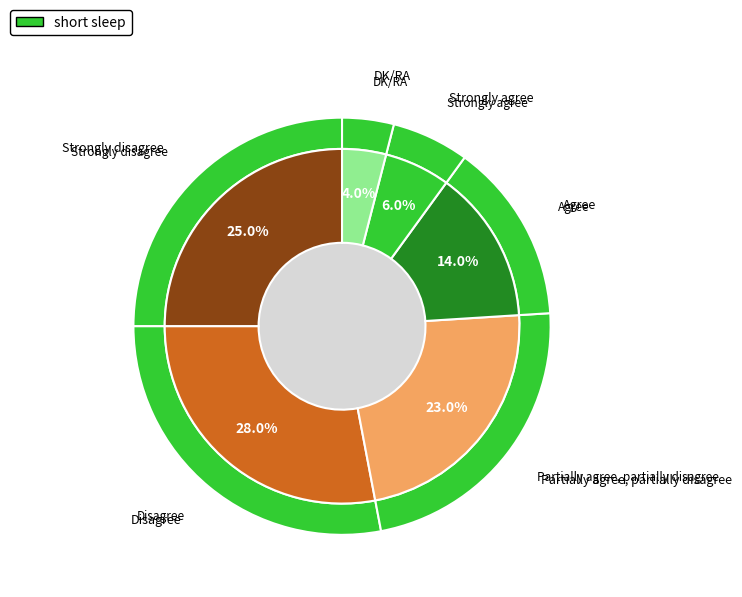

What percentage is the Partially agree, partially disagree slice, to the nearest percent?

23%